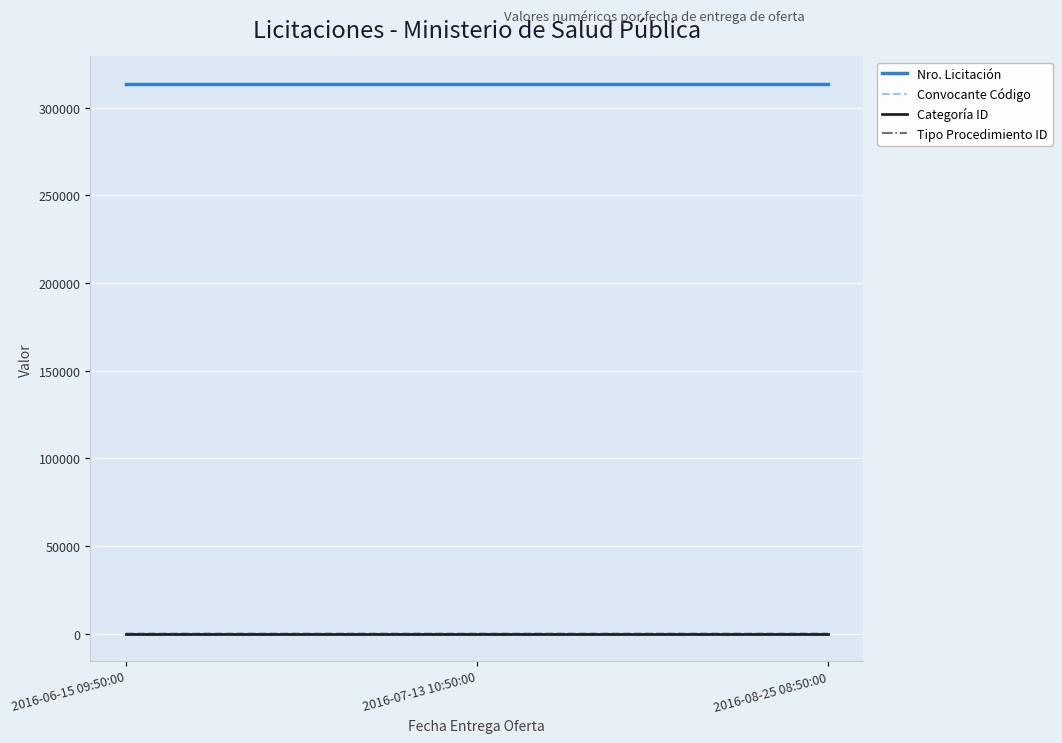

What are all the series names shown in the legend?

Nro. Licitación, Convocante Código, Categoría ID, Tipo Procedimiento ID